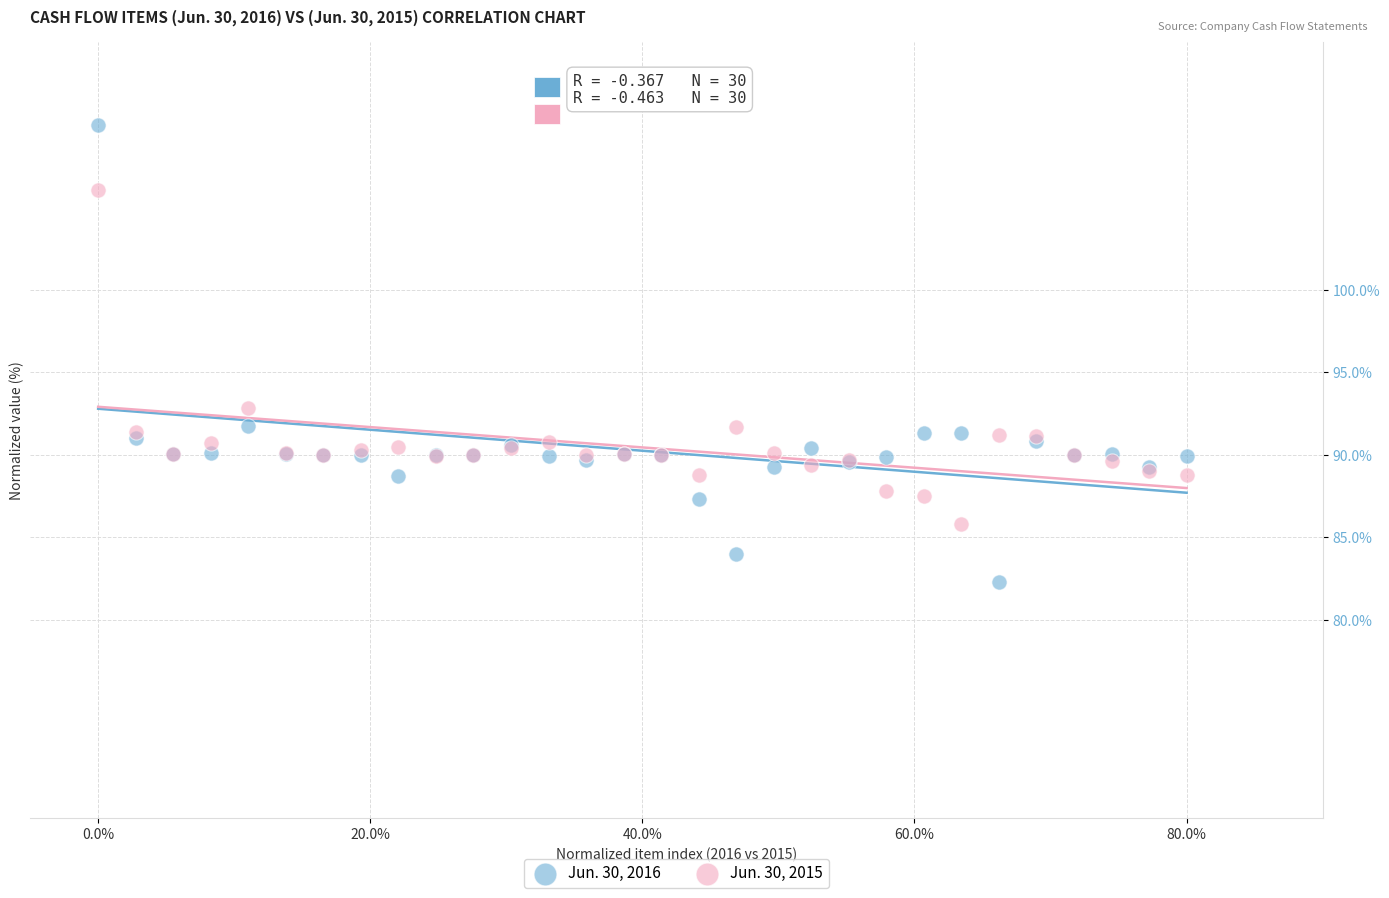

What are all the series names shown in the legend?

Jun. 30, 2016, Jun. 30, 2015